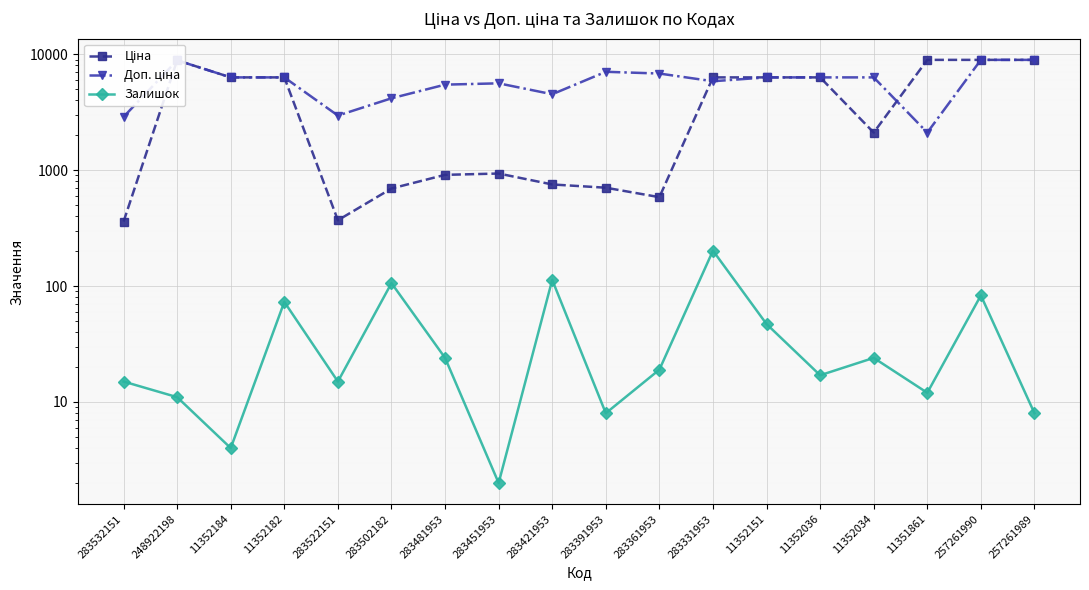

Which series ends up on top after the final intersection of Доп. ціна and Ціна?

Ціна